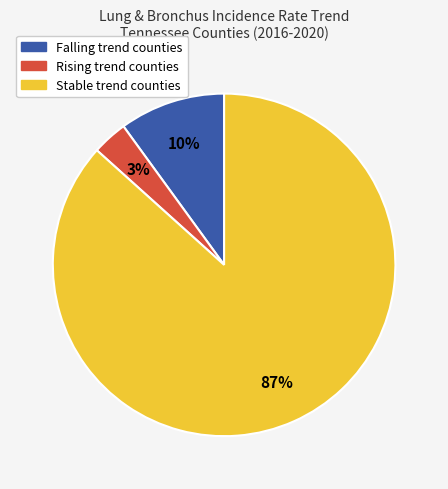

Between Stable trend counties and Rising trend counties, which is larger?

Stable trend counties